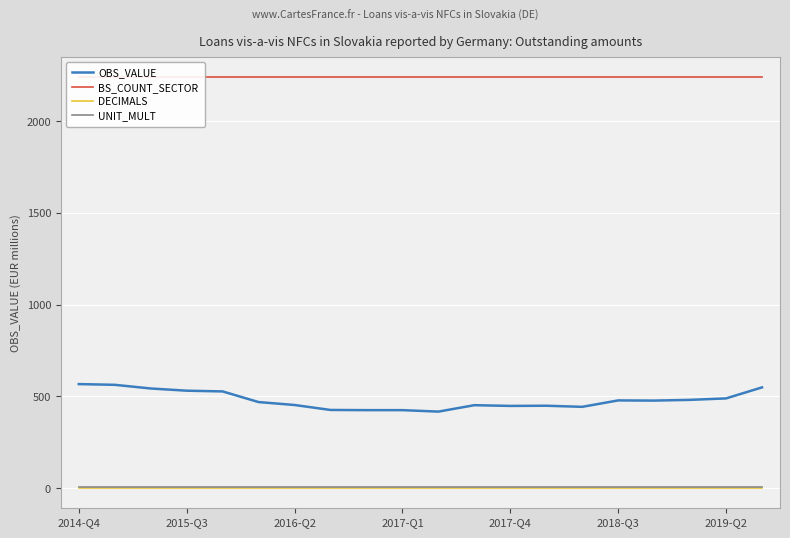

True or false: DECIMALS and OBS_VALUE intersect in this chart.

False